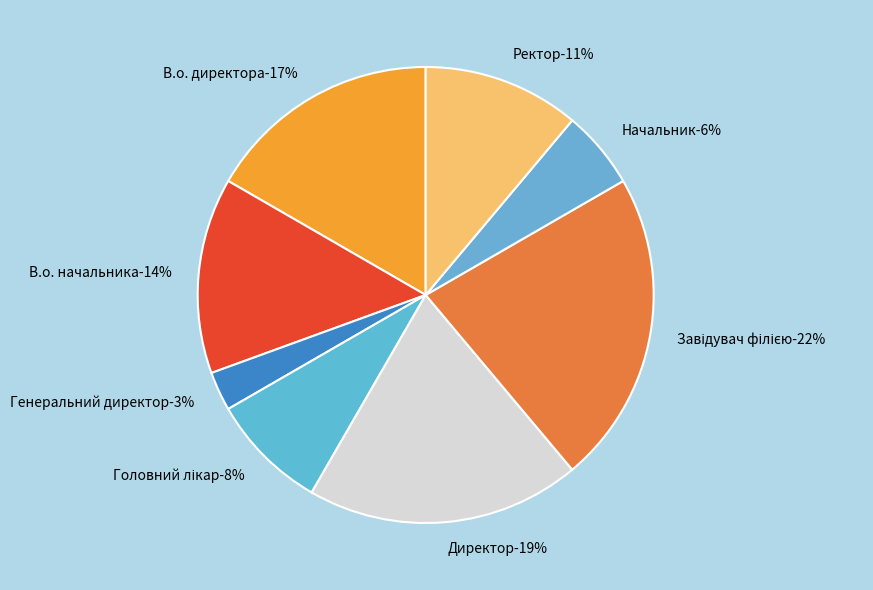

Is В.о. директора the majority of the pie?

No